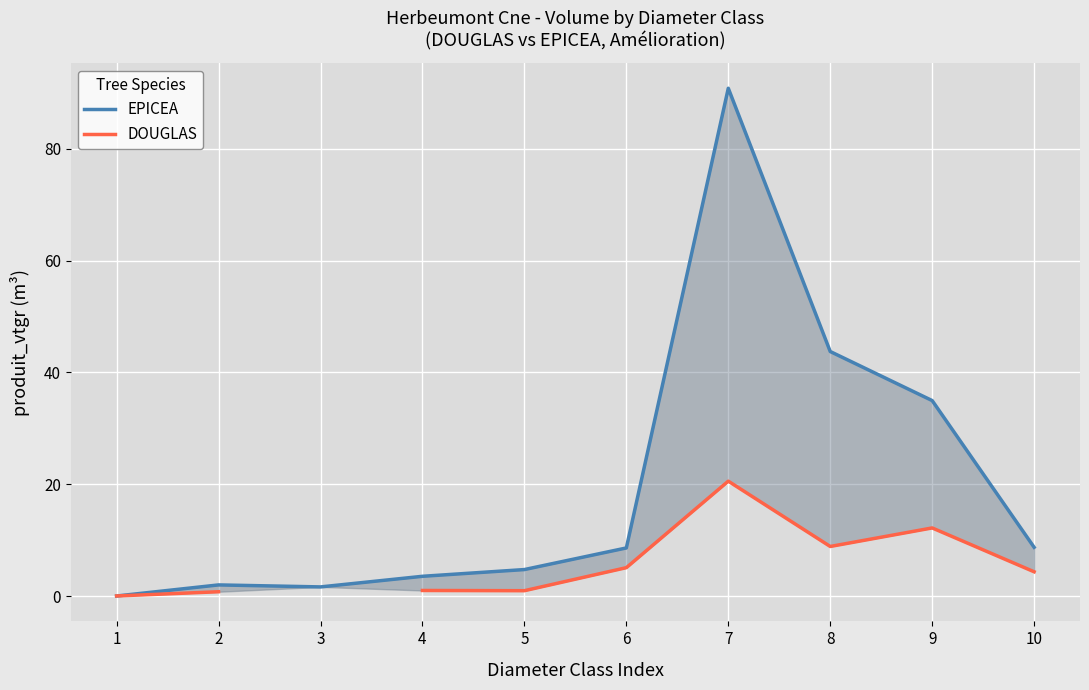

The value of EPICEA at 3 is 1.7. True or false?

True